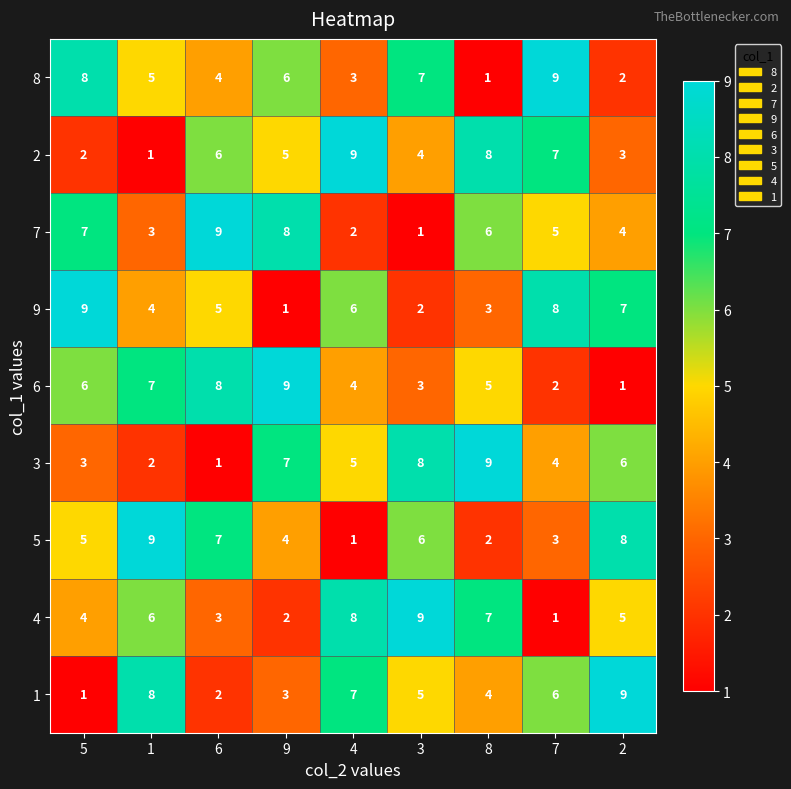

What is the sum of all 4 values?

45